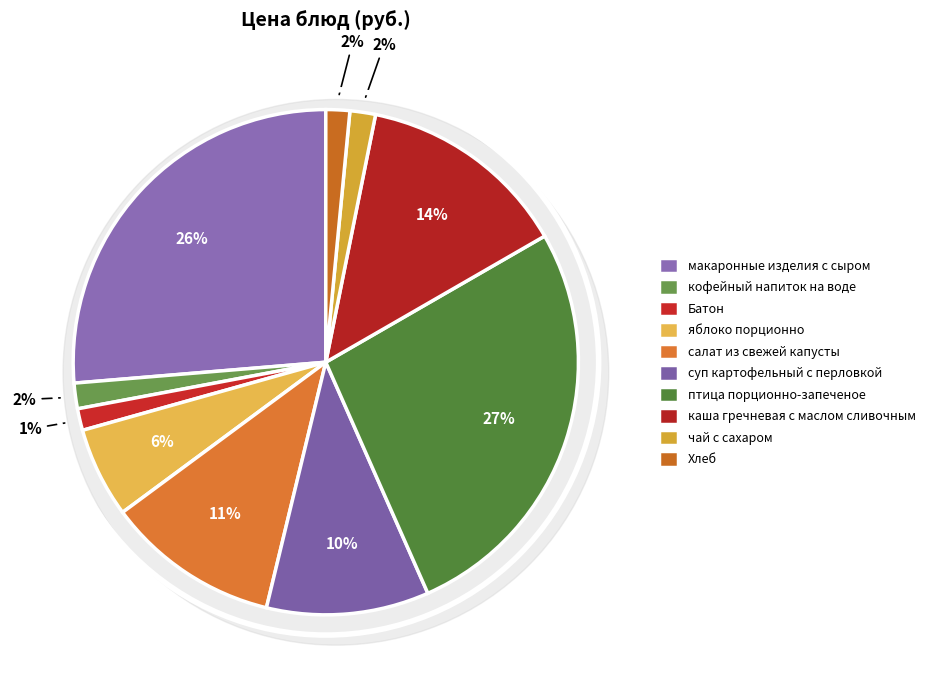

Which slice is the smallest?

Батон